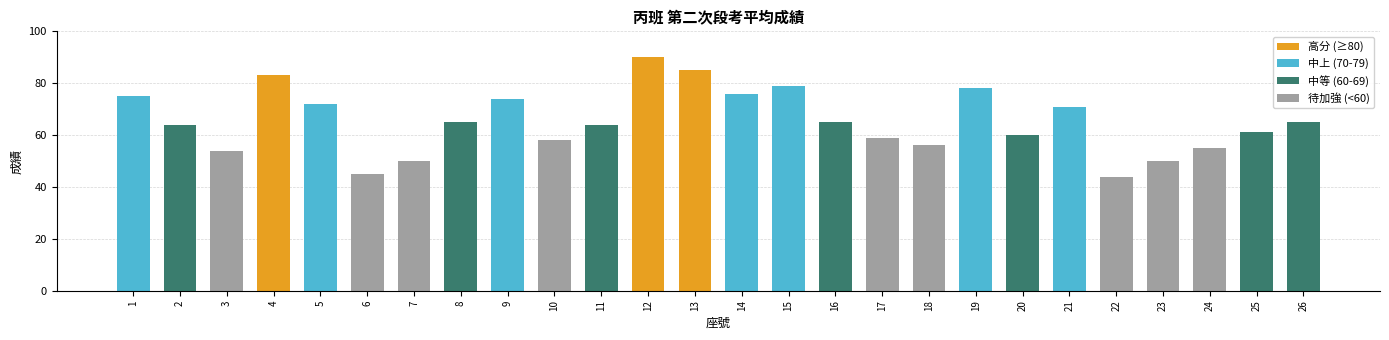

What is the average value?

65